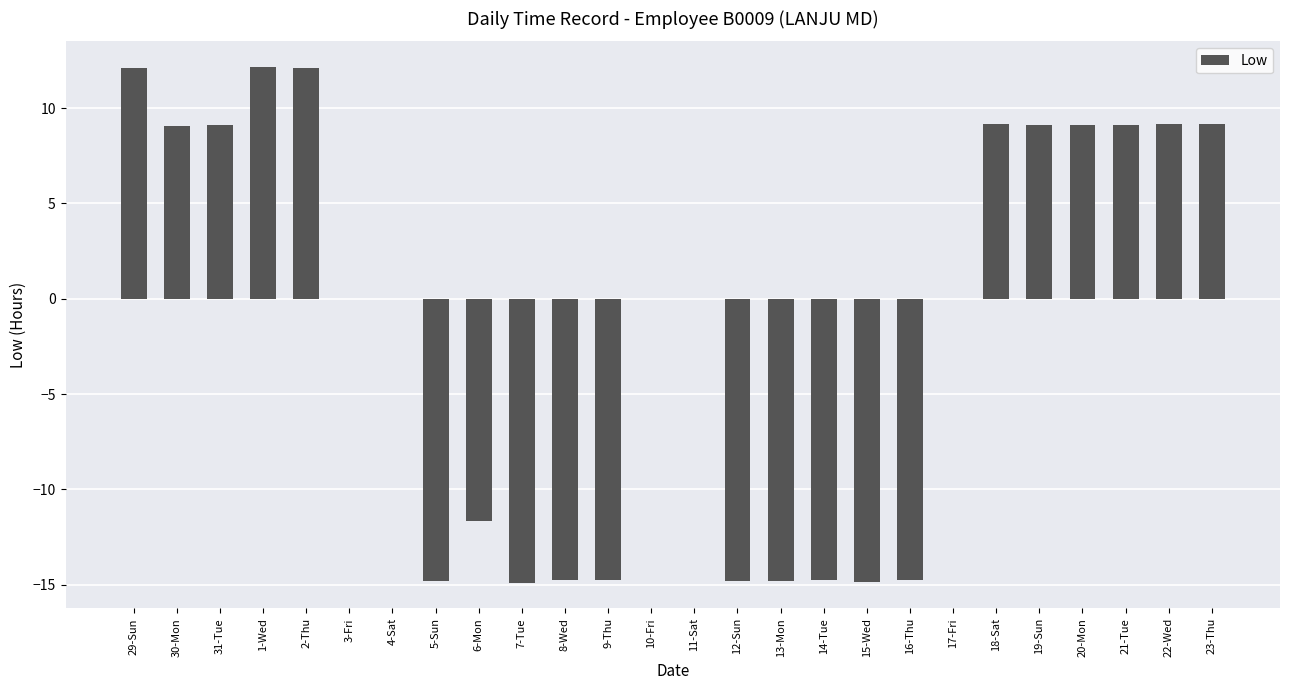

What is the change in value from 1-Wed to 5-Sun?

-27.0